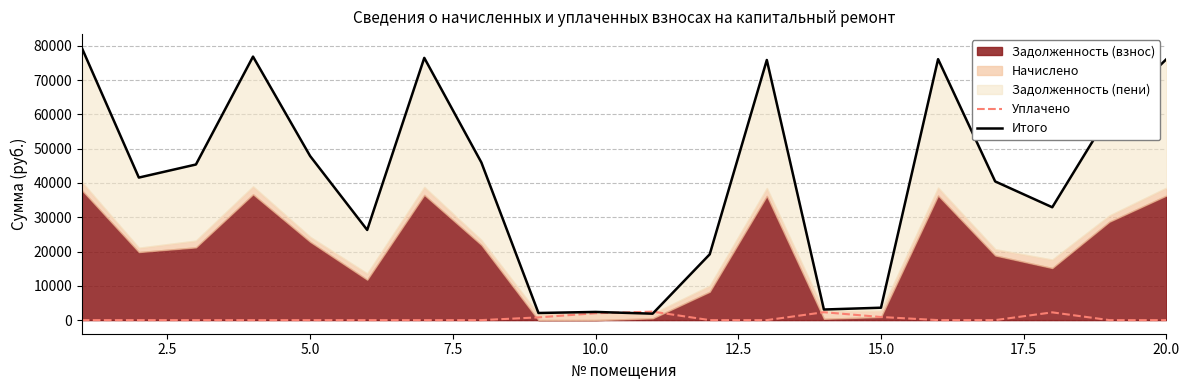

Count the number of categories in the chart.

20